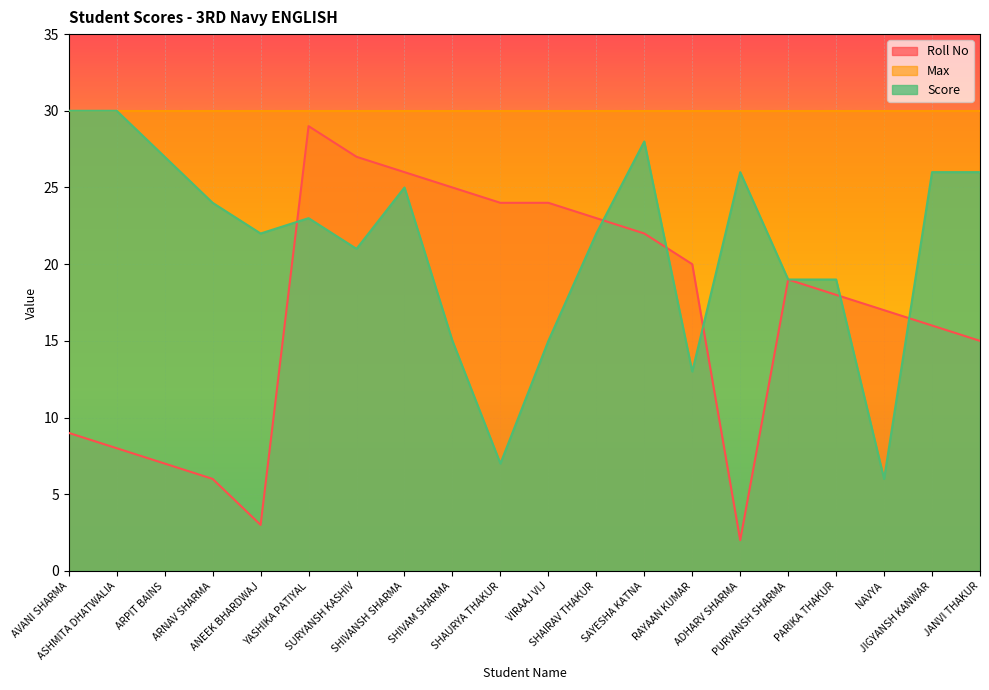

At SHIVAM SHARMA, list the series in order from smallest to largest.

Score, Roll No, Max